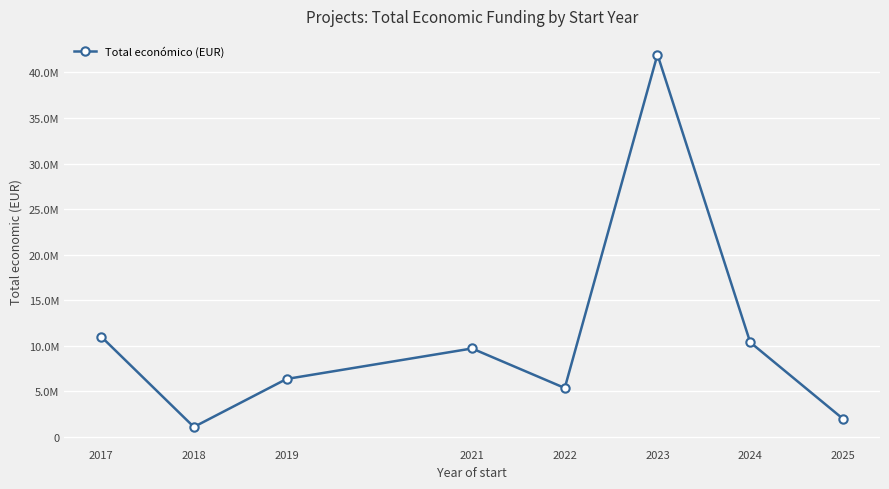

Does the chart have visible grid lines?

Yes